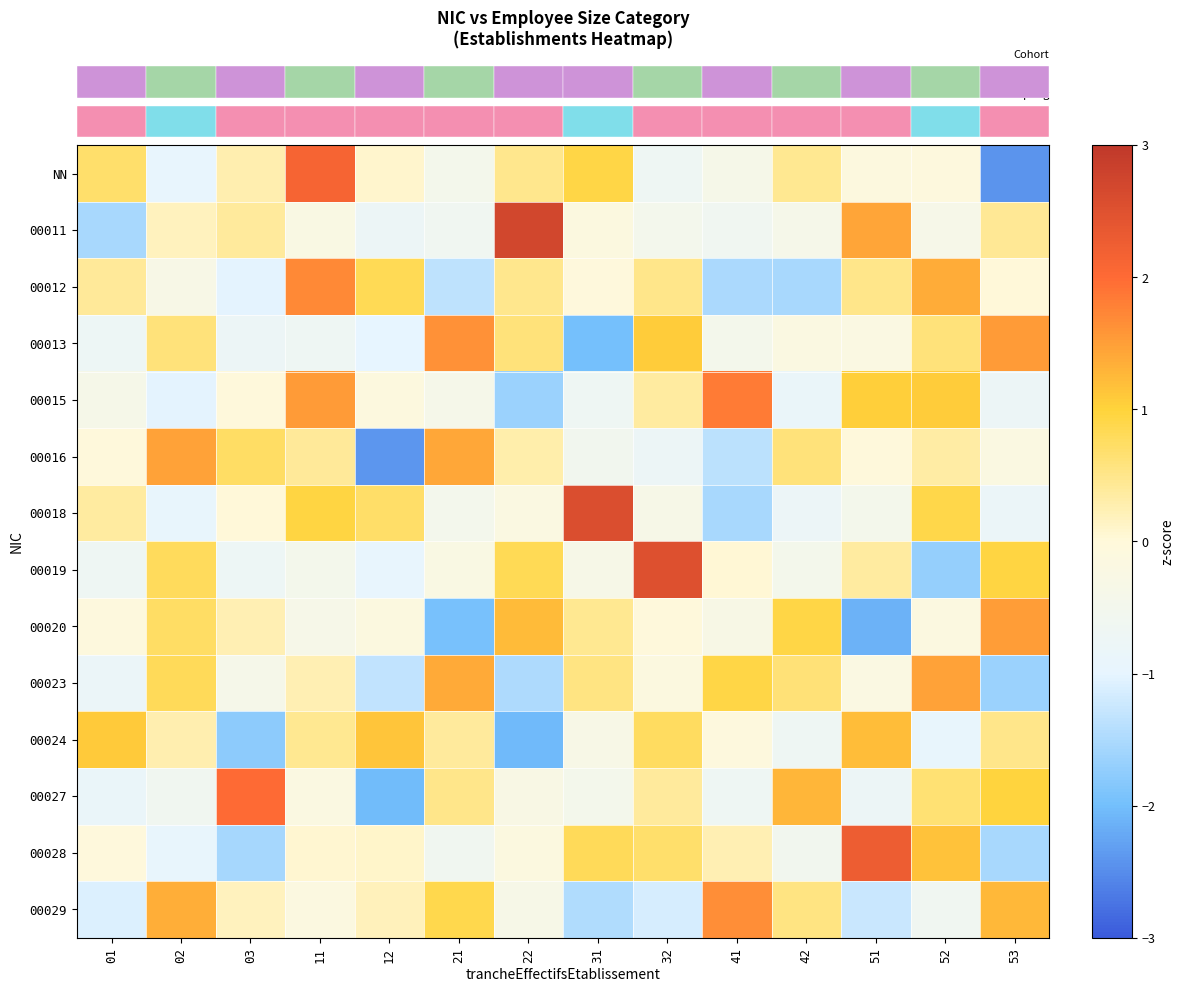

What is the difference between the highest and lowest values at 02?

2.5